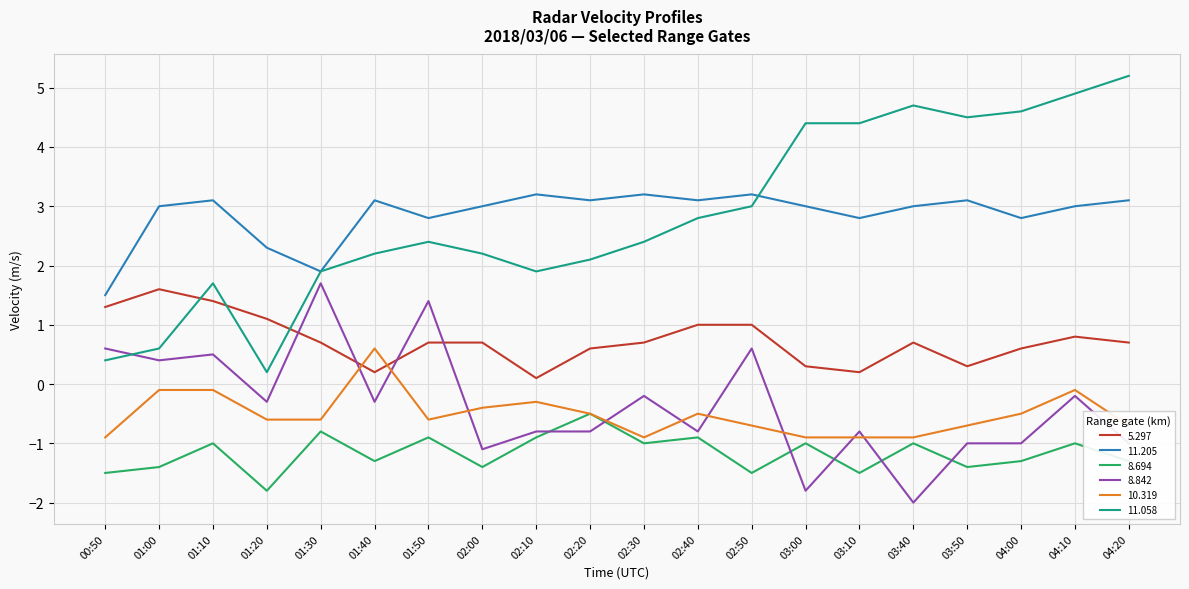

At which label does 10.319 first exceed 0?

01:40